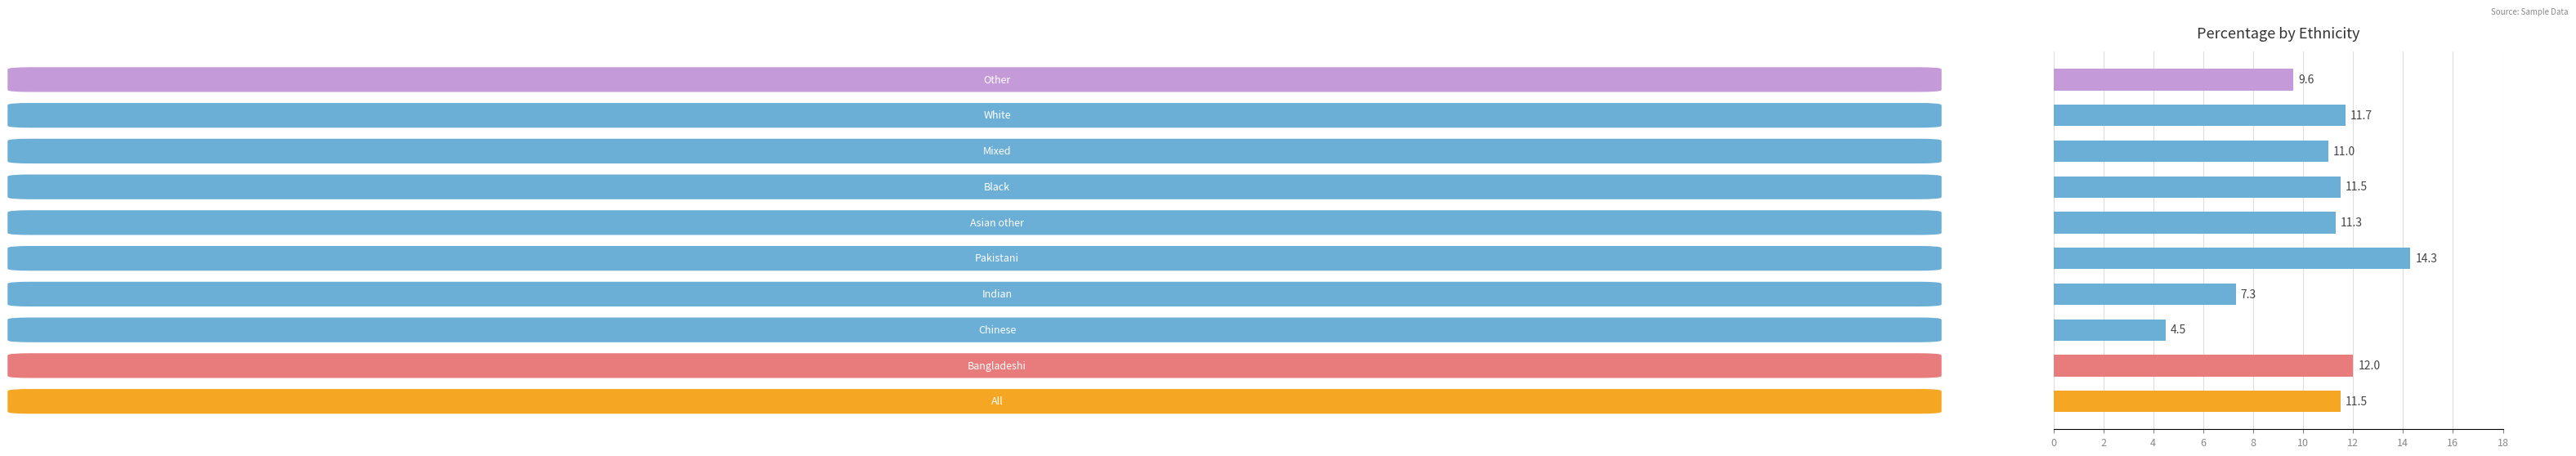

What is the sum of all values?

104.7